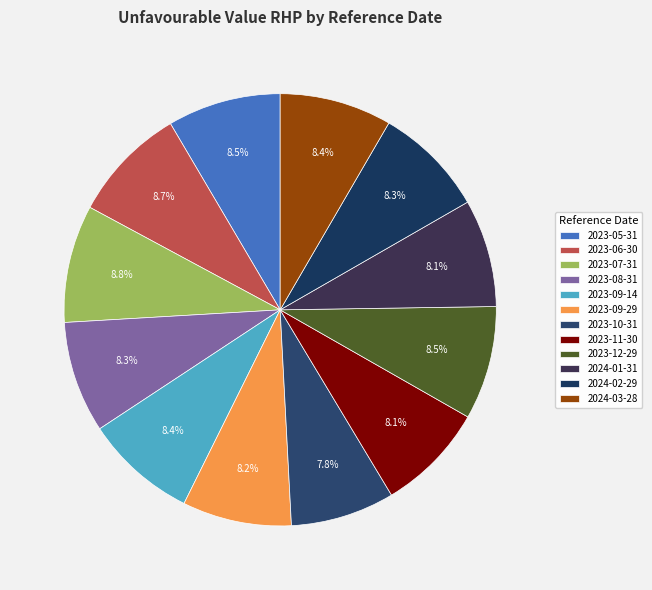

How many segments does this pie chart have?

12